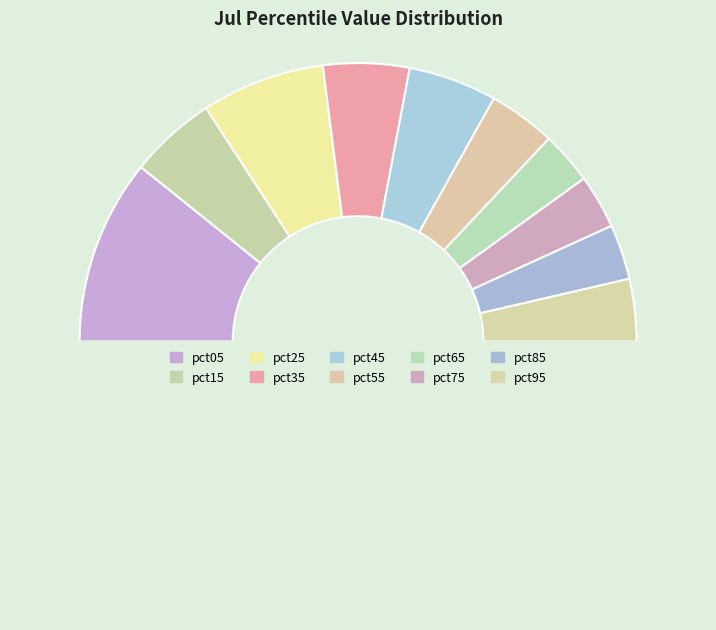

Which category has the smallest portion of the pie?

pct65